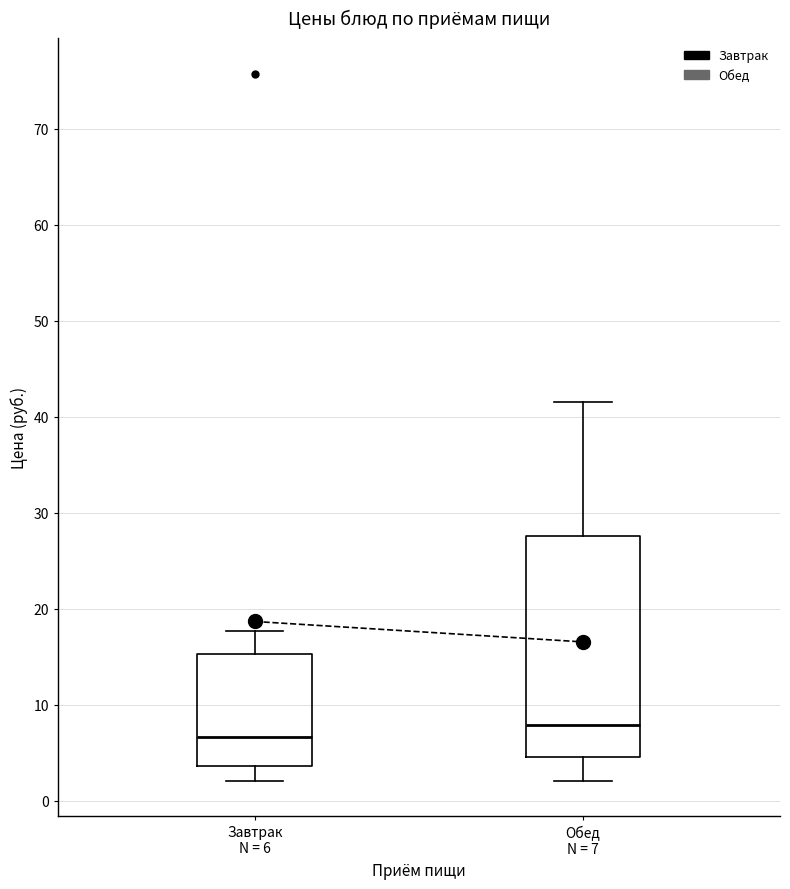

Which box has the highest median line?

Обед N = 7